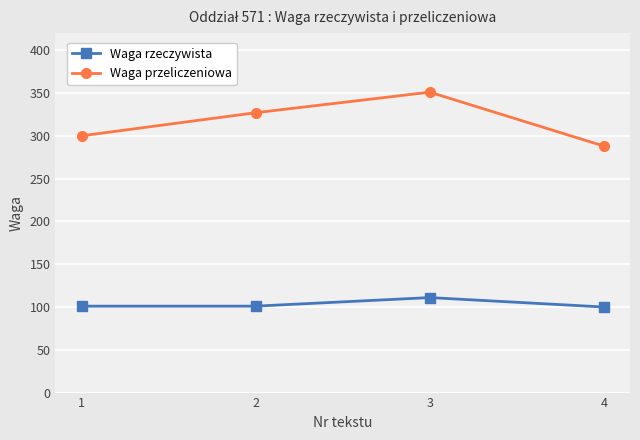

True or false: Waga rzeczywista and Waga przeliczeniowa intersect in this chart.

False